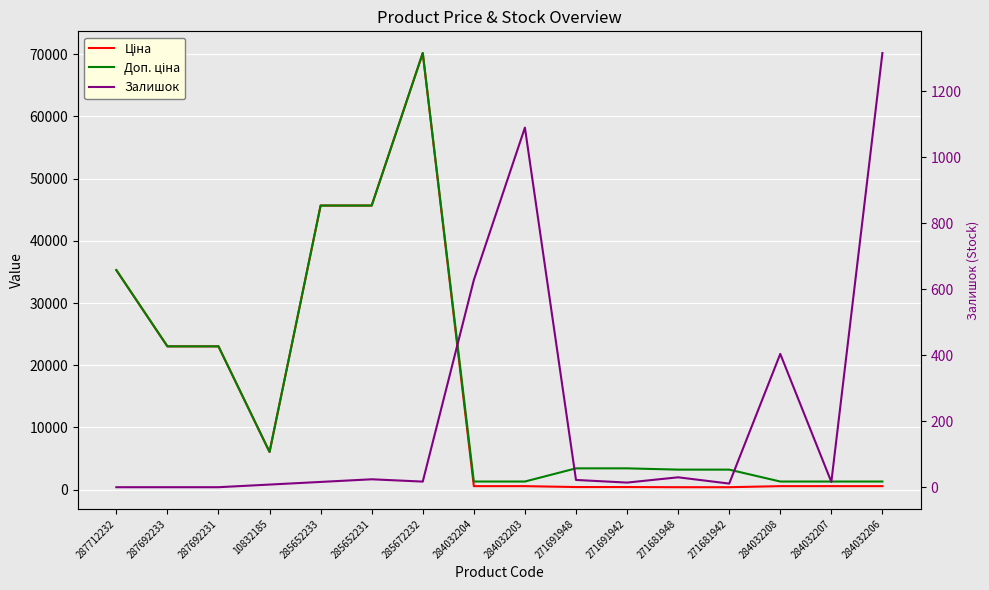

What is the difference between the second highest and minimum values in the Залишок series?

1090.0